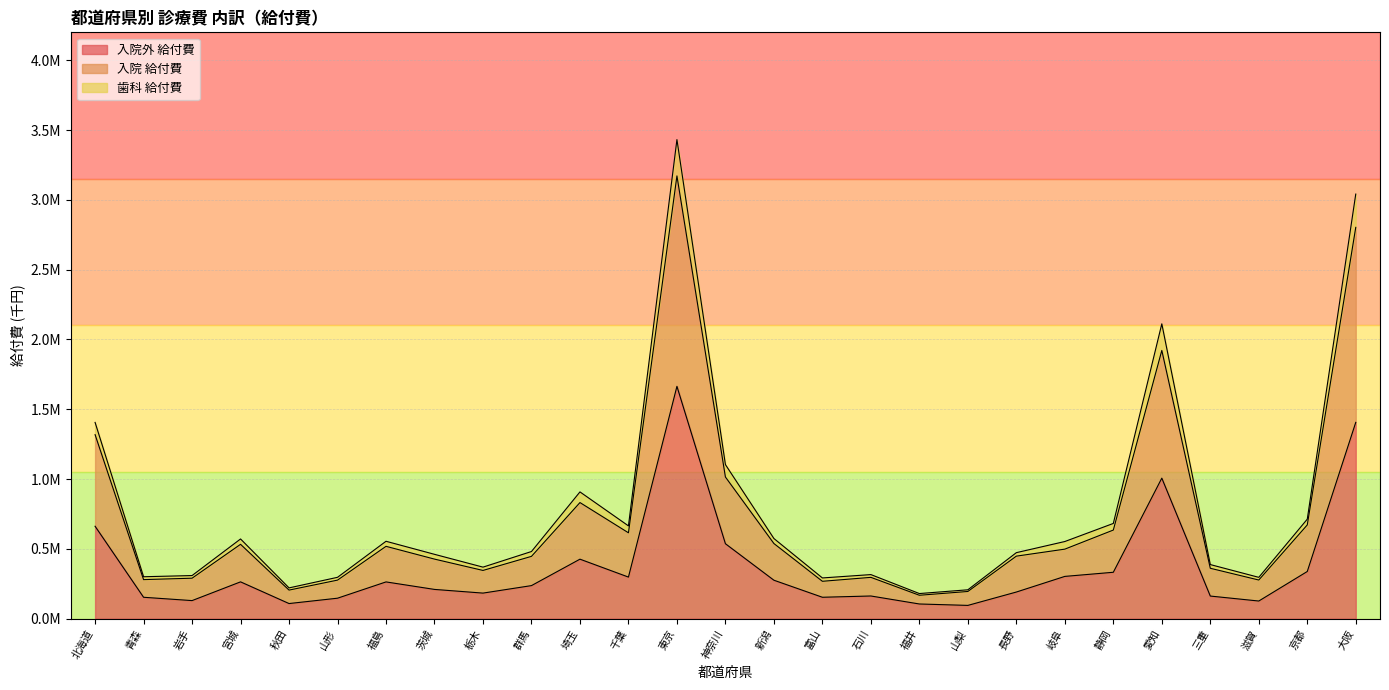

Does the chart display data point markers on the line(s)?

No